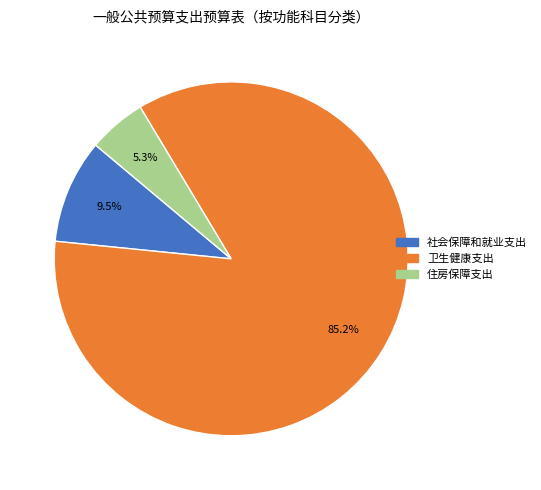

Which slice represents more than half of the pie?

卫生健康支出